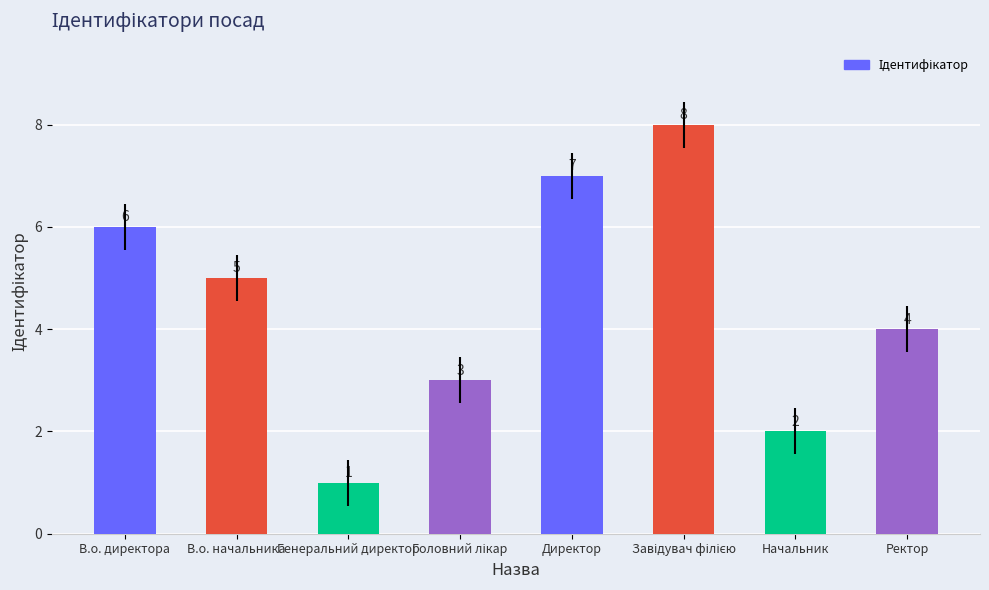

How many bars are there in total?

8